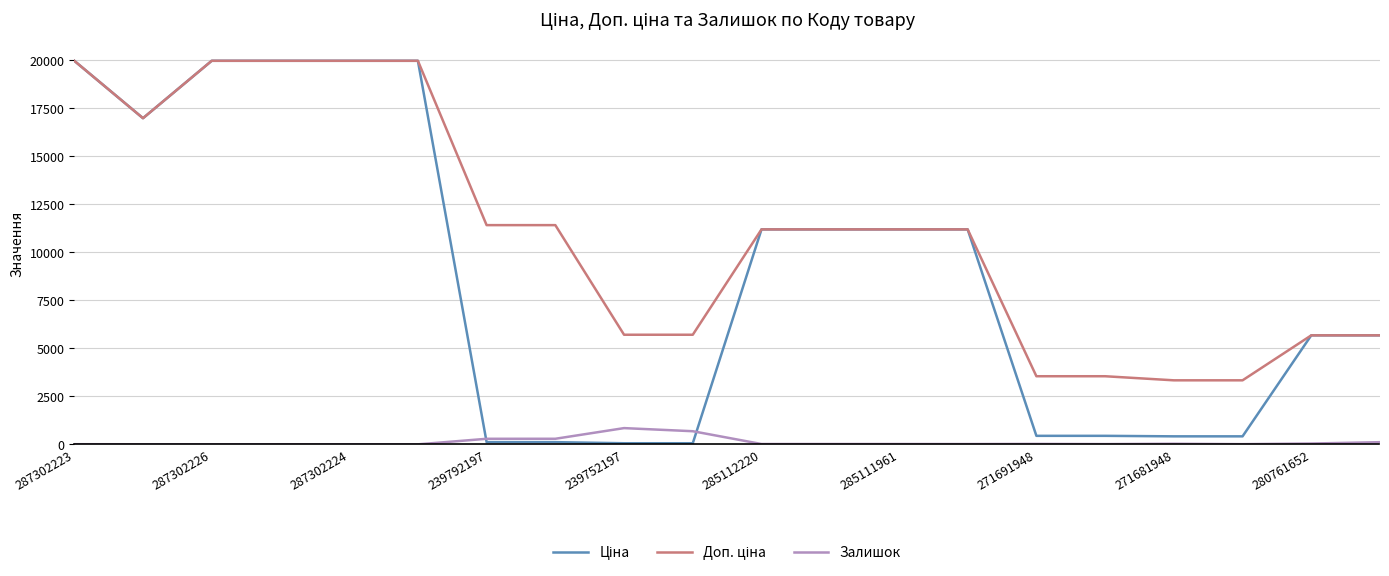

What is the maximum value shown in the chart?

19964.2